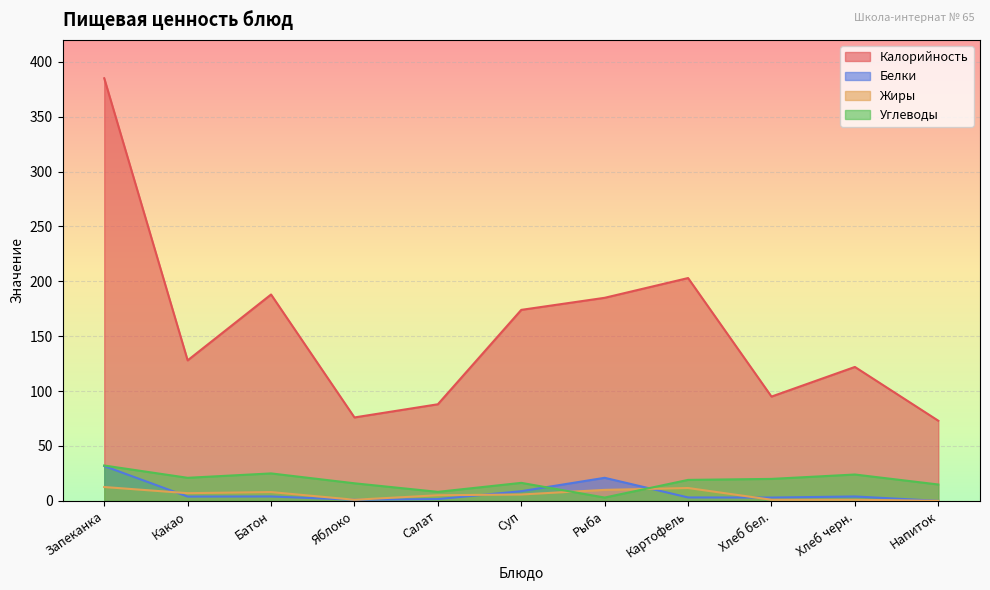

Between Рыба and Картофель, which series saw the biggest shift?

Калорийность